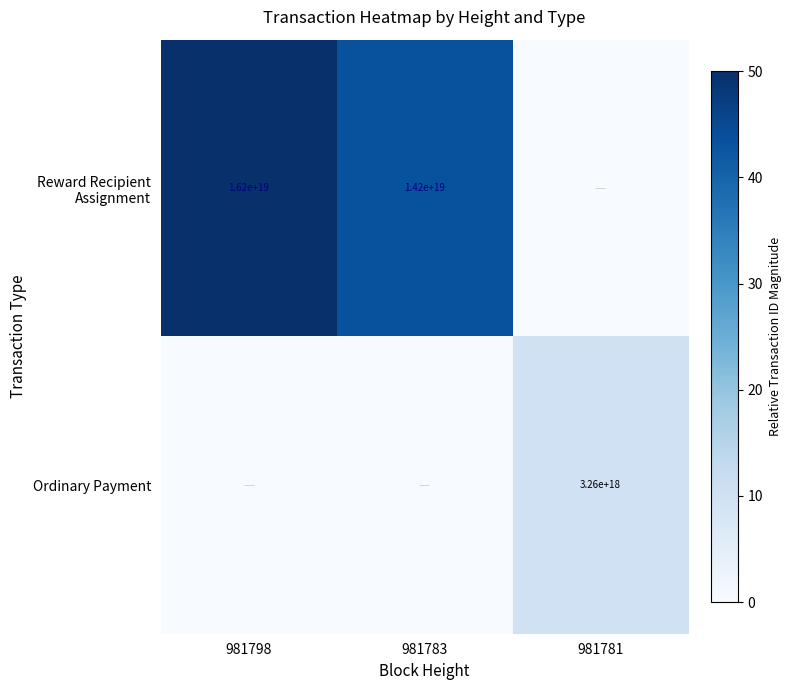

True or false: Ordinary Payment has a value of 4501675202645073920 at 981781.

False